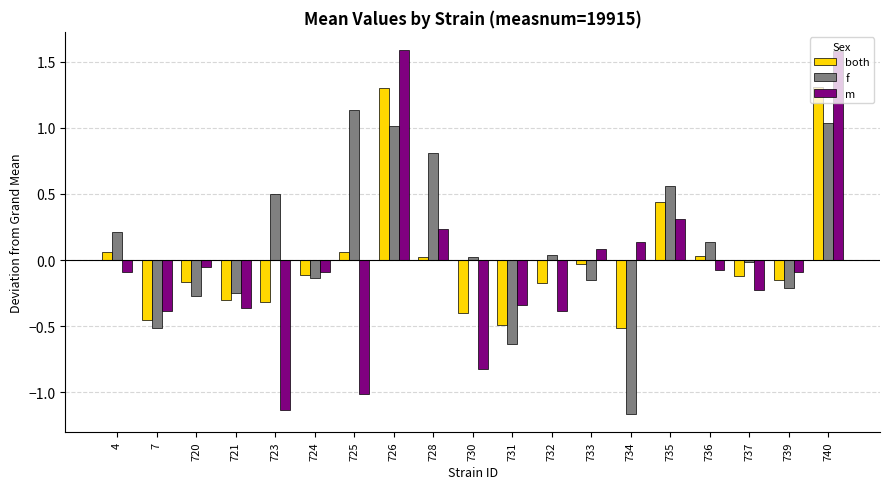

Is the value of m at 733 greater than the value of f at 735?

No